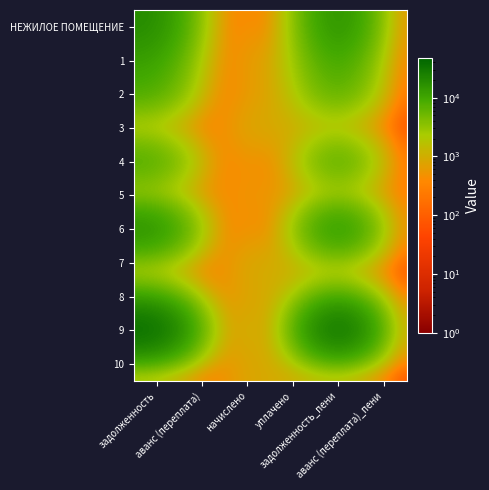

Reading left to right, transcribe all the data shown in this chart.

НЕЖИЛОЕ ПОМЕЩЕНИЕ: задолженность=19278.1	аванс (переплата)=0.1	начислено=628.7	уплачено=0.1	задолженность_пени=19906.8	аванс (переплата)_пени=0.1
1: задолженность=11845.5	аванс (переплата)=0.1	начислено=701.2	уплачено=940.0	задолженность_пени=11606.7	аванс (переплата)_пени=0.1
2: задолженность=8176.6	аванс (переплата)=0.1	начислено=626.8	уплачено=840.0	задолженность_пени=7963.5	аванс (переплата)_пени=0.1
3: задолженность=4.3	аванс (переплата)=0.1	начислено=965.3	уплачено=965.8	задолженность_пени=3.9	аванс (переплата)_пени=0.1
4: задолженность=9563.4	аванс (переплата)=0.1	начислено=638.0	уплачено=0.1	задолженность_пени=10201.3	аванс (переплата)_пени=0.1
5: задолженность=0.1	аванс (переплата)=265.6	начислено=567.3	уплачено=568.2	задолженность_пени=0.1	аванс (переплата)_пени=266.5
6: задолженность=19677.5	аванс (переплата)=0.1	начислено=641.7	уплачено=0.1	задолженность_пени=20319.2	аванс (переплата)_пени=0.1
7: задолженность=288.6	аванс (переплата)=0.1	начислено=997.0	уплачено=1005.0	задолженность_пени=280.6	аванс (переплата)_пени=0.1
8: задолженность=6453.3	аванс (переплата)=0.1	начислено=896.5	уплачено=855.0	задолженность_пени=6494.9	аванс (переплата)_пени=0.1
9: задолженность=45343.7	аванс (переплата)=0.1	начислено=1478.7	уплачено=0.1	задолженность_пени=46822.4	аванс (переплата)_пени=0.1
10: задолженность=877.4	аванс (переплата)=0.1	начислено=918.8	уплачено=878.0	задолженность_пени=918.2	аванс (переплата)_пени=0.1